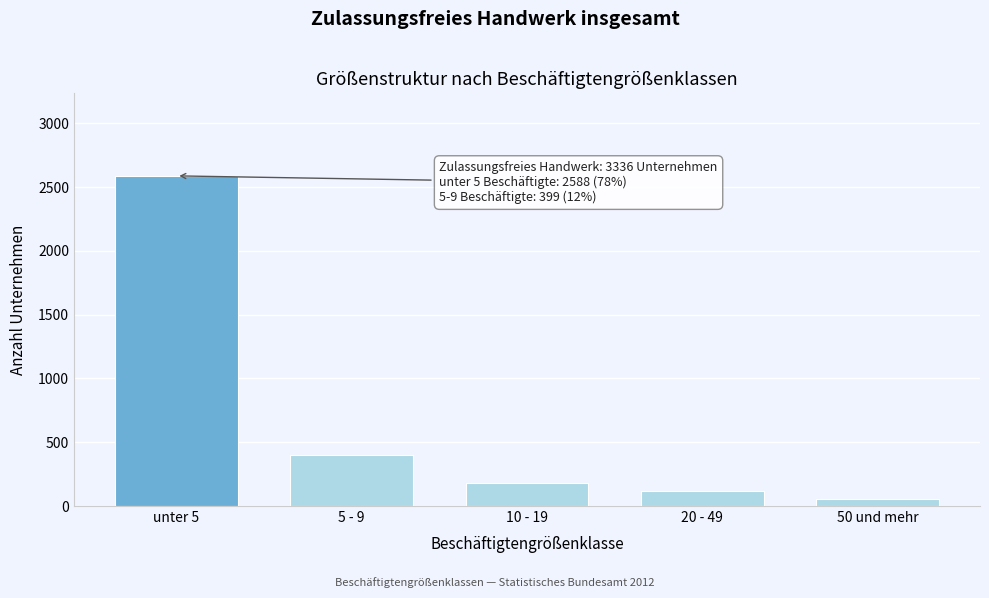

Reading left to right, extract all data points from this chart.

2588	399	178	114	57